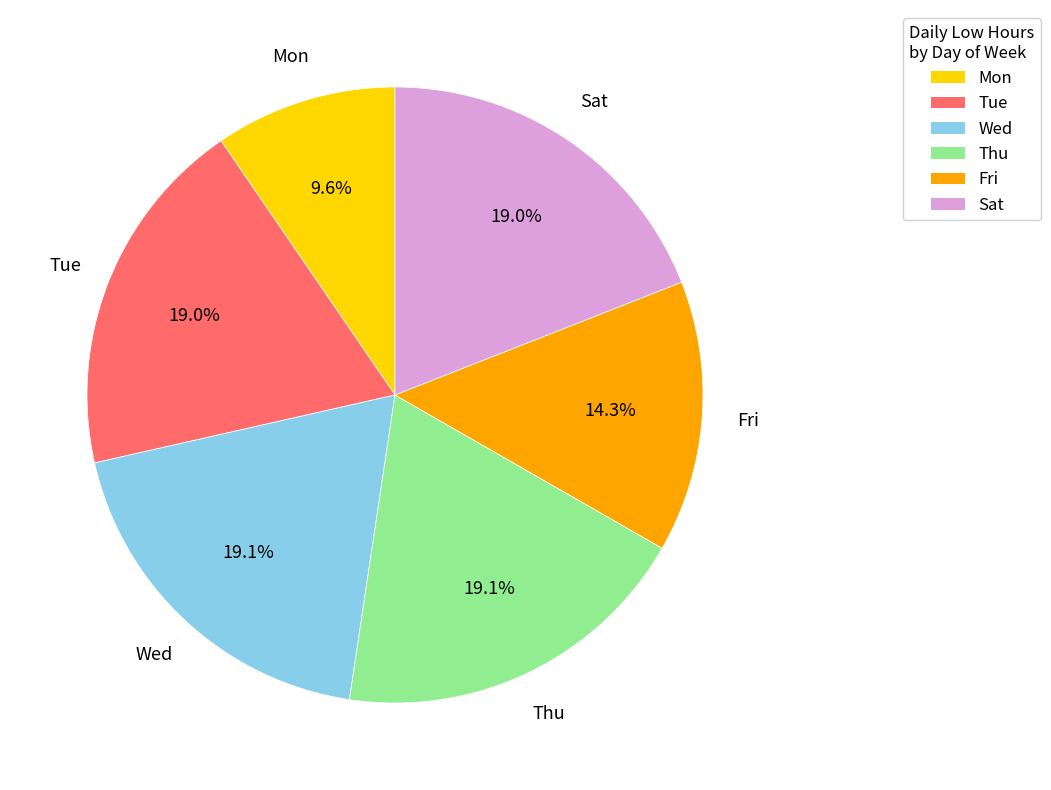

How many segments does this pie chart have?

6